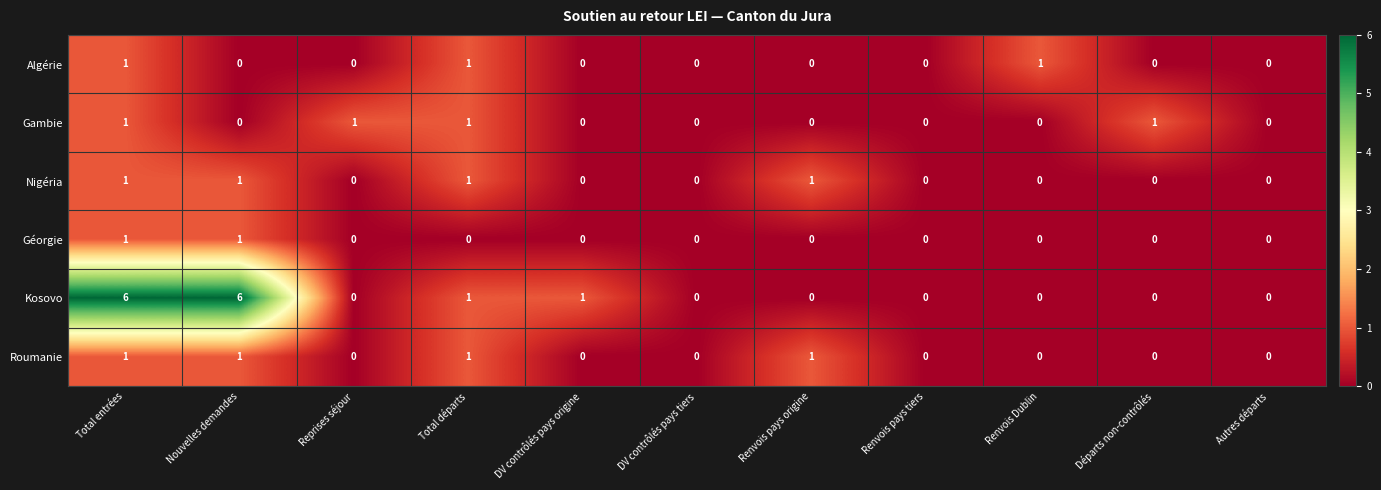

Which series has the widest spread of values?

Kosovo